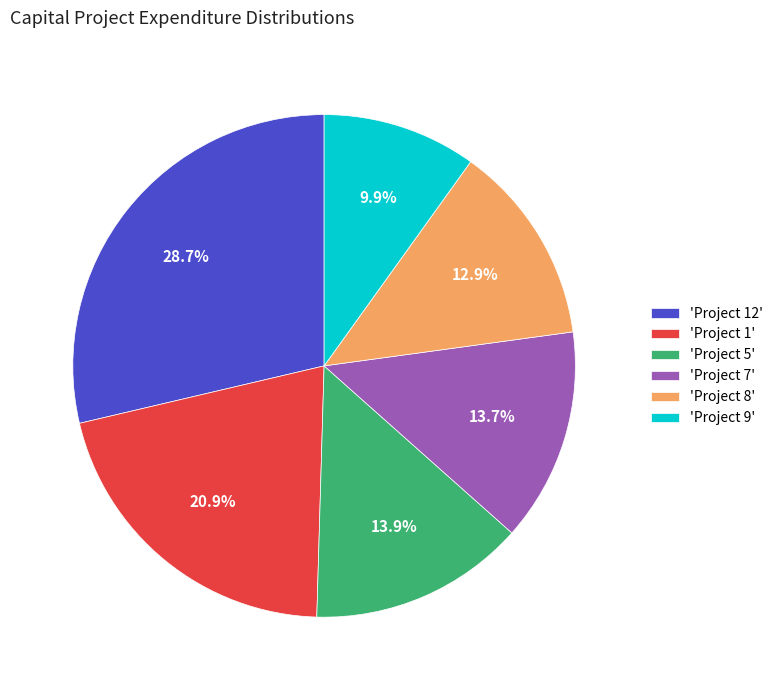

Which has a higher value, 'Project 9' or 'Project 5'?

'Project 5'